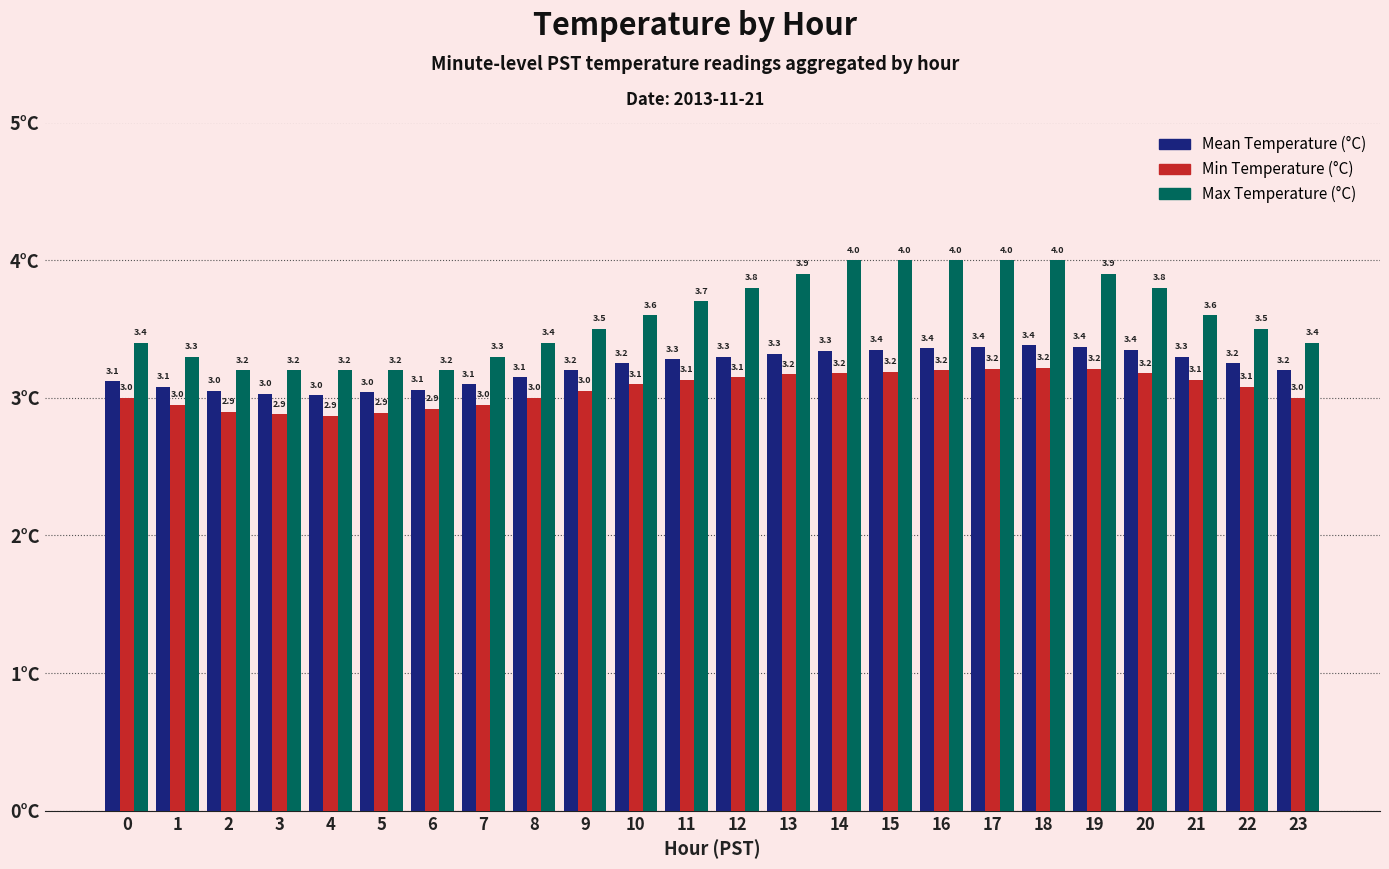

Are the bars grouped side by side (vs. stacked)?

Yes